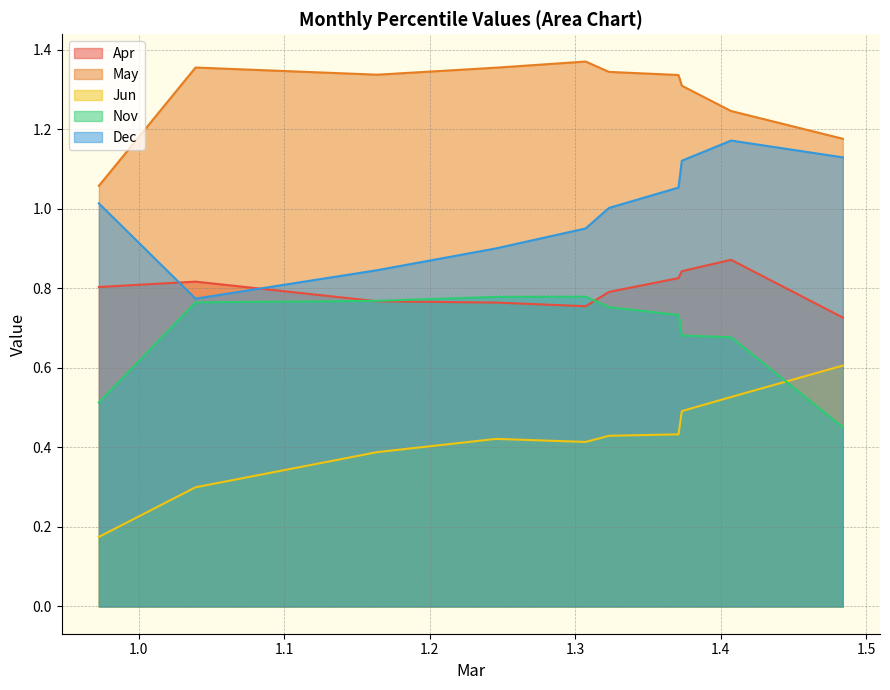

At how many categories does at least one series exceed 1?

10